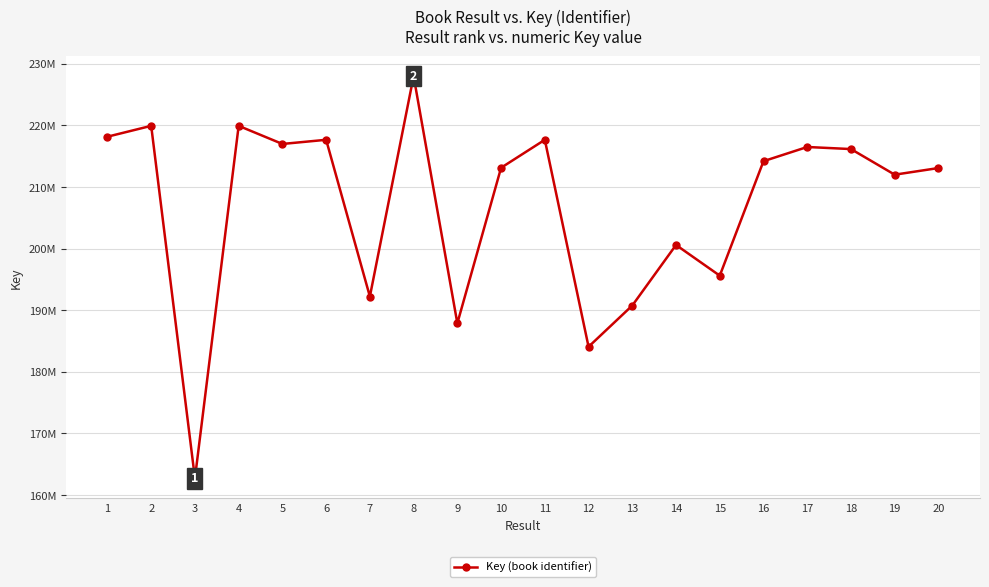

Reading left to right, list all the values displayed in this chart.

1=218168895	2=219930899	3=162699553	4=219929752	5=216989804	6=217665875	7=192222391	8=227995711	9=187872259	10=213124529	11=217665792	12=184062567	13=190758166	14=200591165	15=195606029	16=214194189	17=216497818	18=216160019	19=212002427	20=213080285